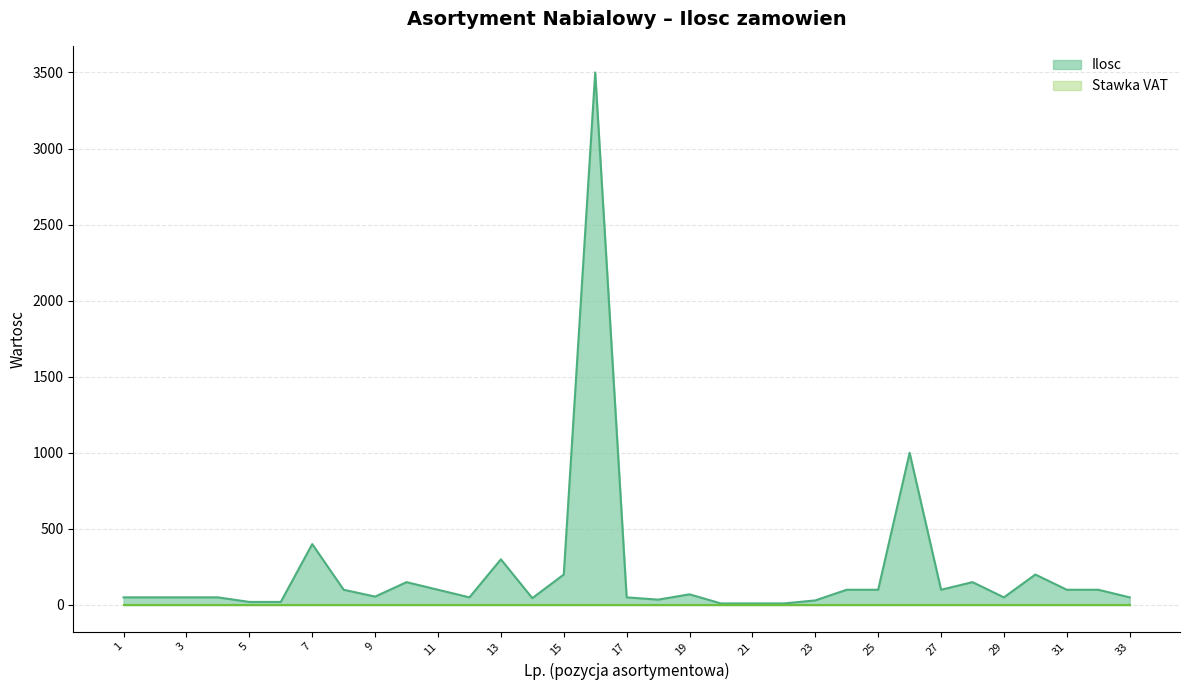

List the labels in order of value, largest first.

16, 26, 7, 13, 15, 30, 10, 28, 8, 11, 24, 25, 27, 31, 32, 19, 9, 1, 2, 3, 4, 12, 17, 29, 33, 14, 18, 23, 5, 6, 20, 21, 22